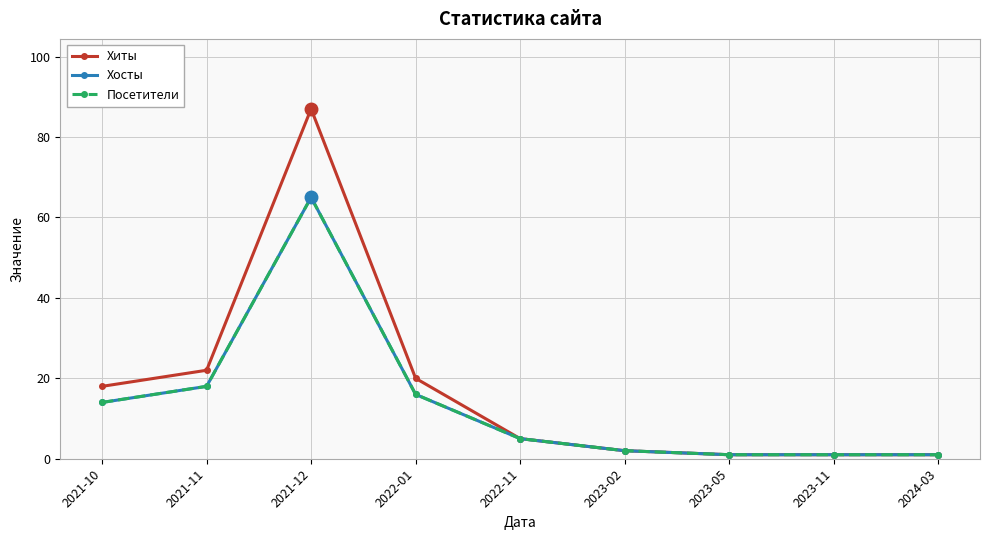

At which category does the chart reach its minimum across all series?

2023-05